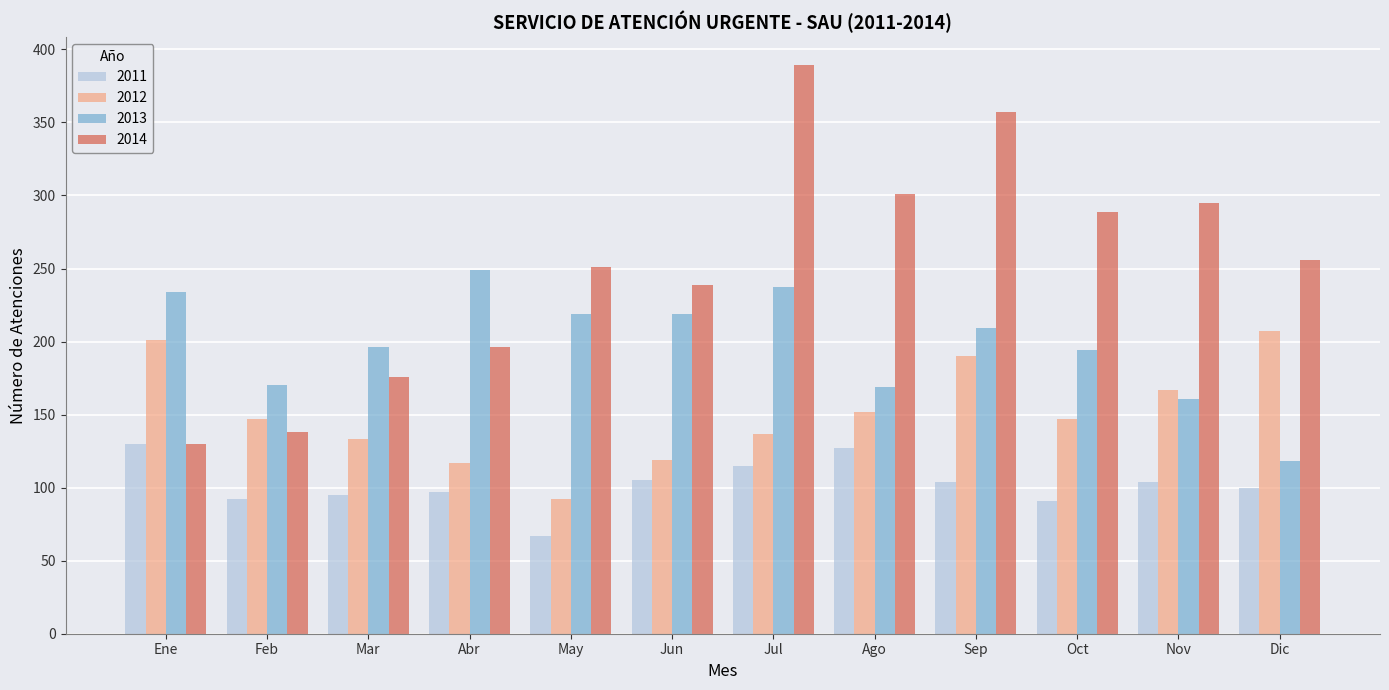

What value does the 2014 series have at Jun, to the nearest 5?

240